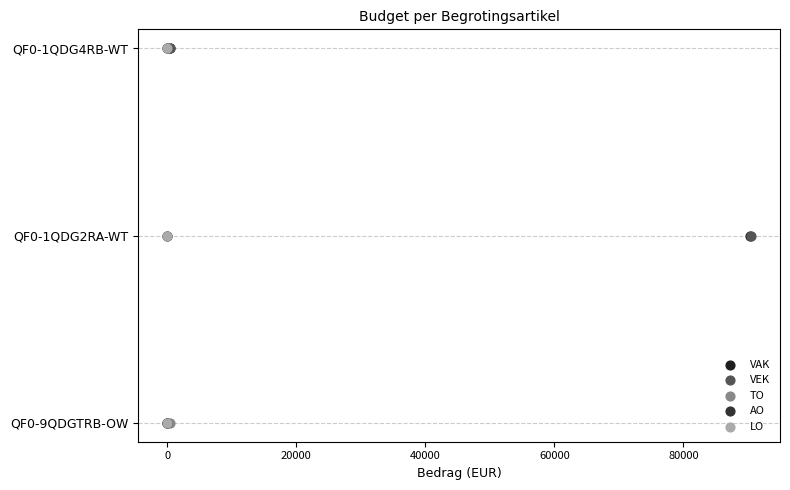

Which series contains the lowest Y value?

VAK